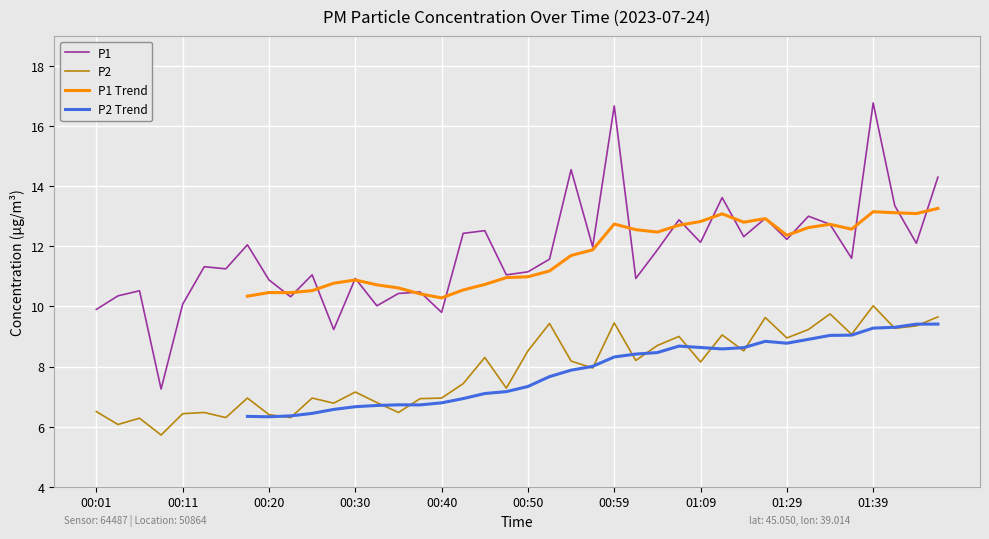

How many categories are shown in the chart?

40